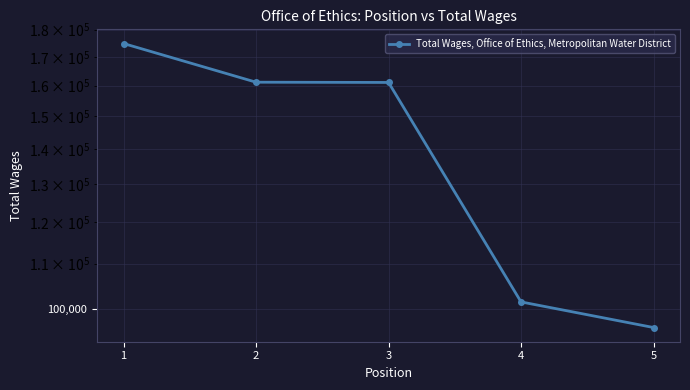

Reading left to right, what are all the values shown in this chart?

174799	161130	161048	101456	96129